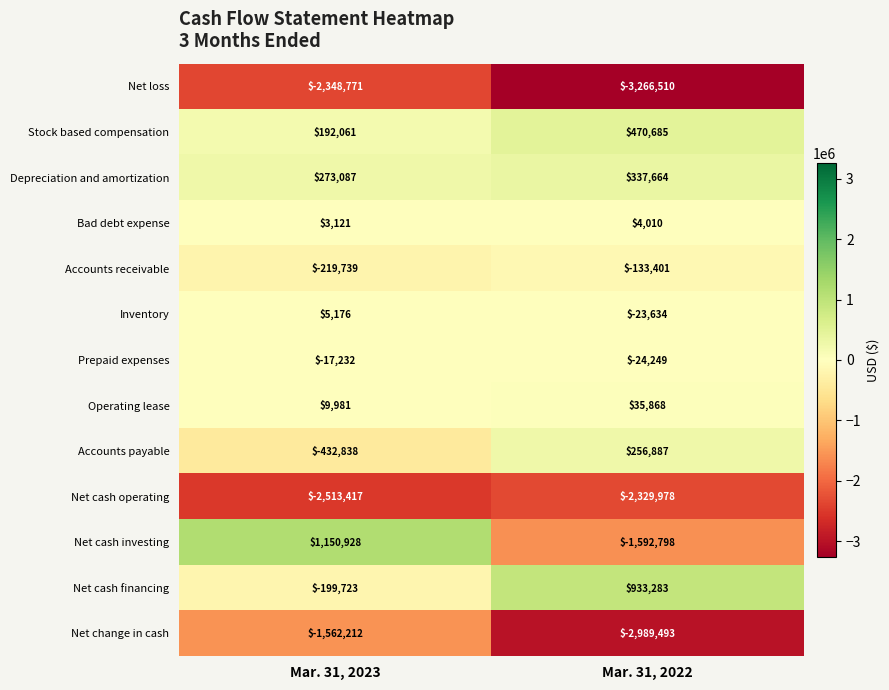

The value of Accounts receivable at Mar. 31, 2023 is -53077. True or false?

False